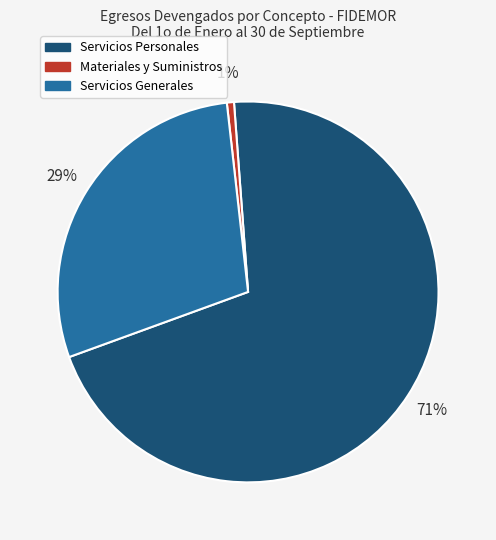

Is the sum of Servicios Personales and Servicios Generales greater than half?

Yes